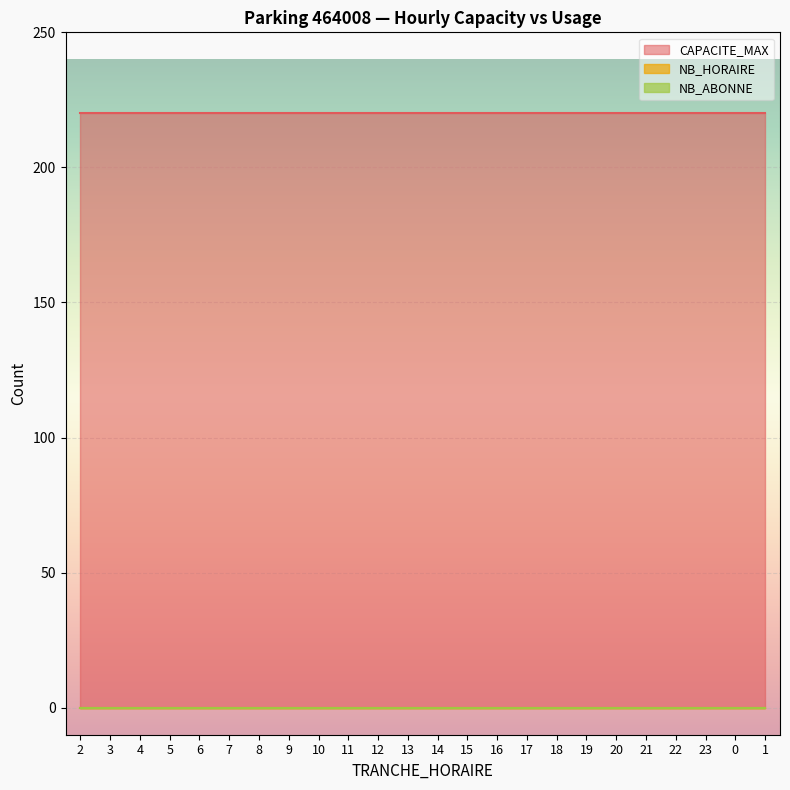

What is the label of the 18th point from the left?

19